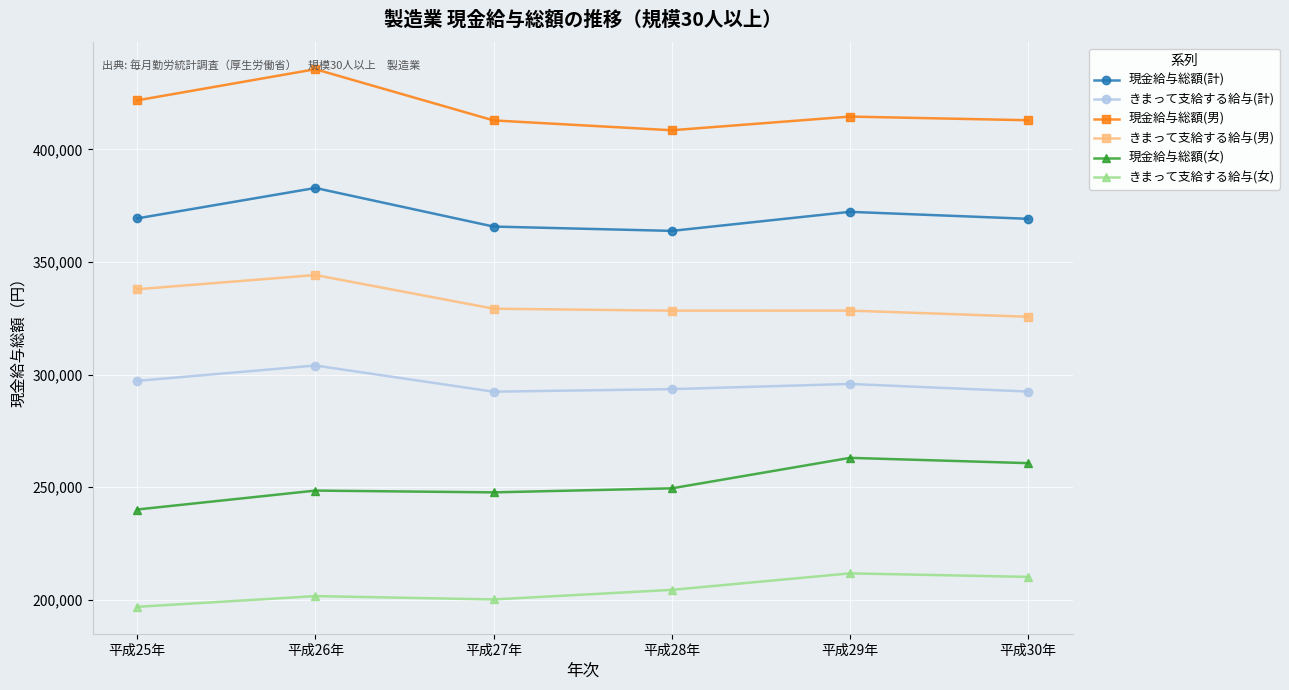

Between 平成26年 and 平成28年, which series saw the biggest shift?

現金給与総額(男)